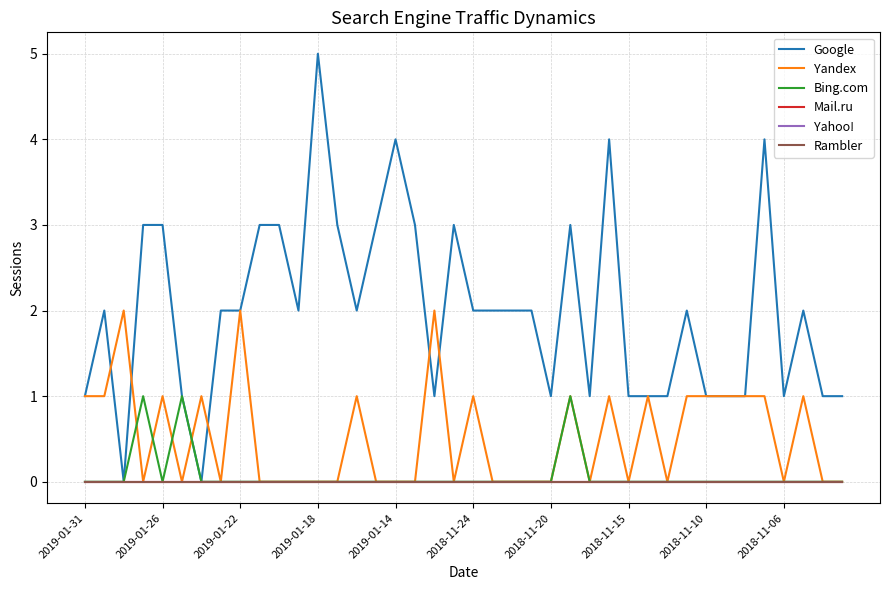

Which series has the largest range (max minus min)?

Google